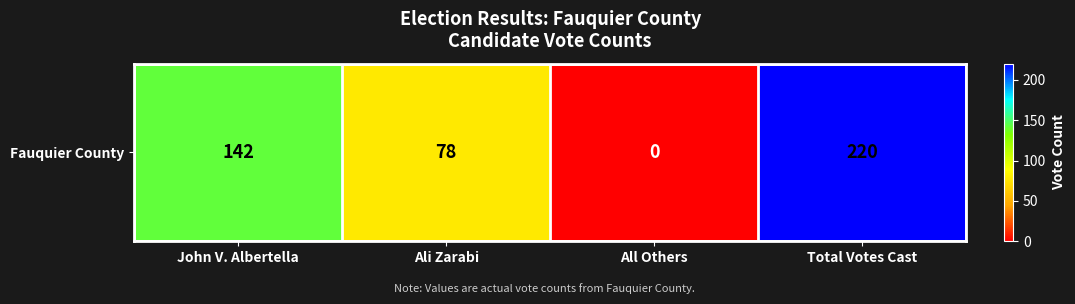

How many values are between 78 and 220?

3